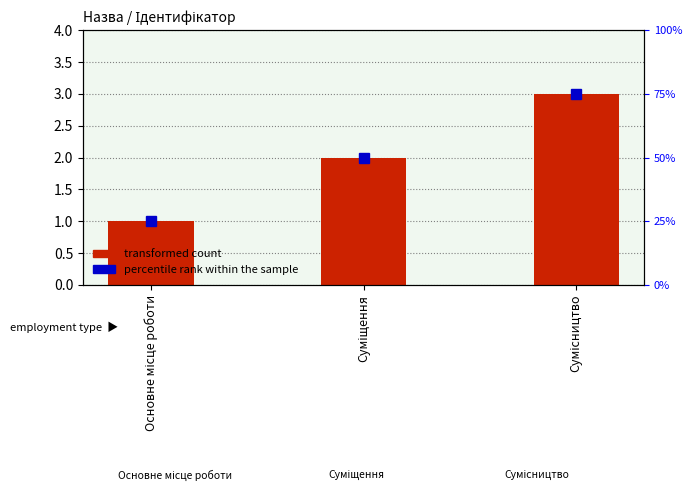

List the labels in order of value, smallest first.

Основне місце роботи, Суміщення, Сумісництво